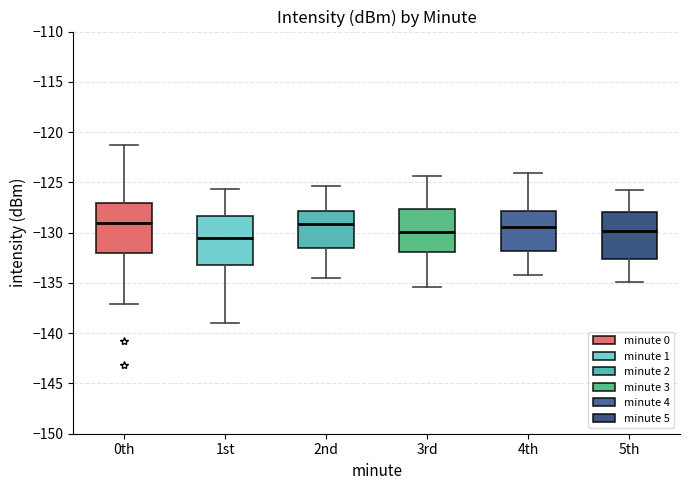

Reading left to right, transcribe this box plot: for each box, give where its median line is, the range the box spans, and where its two whiskers end, as read against the y-axis. The values are not printed on the chart, so give them approximately, as read against the axis.

0th: median -129.0, box -132.0 to -127.0, whiskers -137.0 to -121.5
1st: median -130.5, box -133.0 to -128.5, whiskers -139.0 to -125.5
2nd: median -129.0, box -131.5 to -128.0, whiskers -134.5 to -125.5
3rd: median -130.0, box -132.0 to -127.5, whiskers -135.5 to -124.5
4th: median -129.5, box -132.0 to -128.0, whiskers -134.0 to -124.0
5th: median -130.0, box -132.5 to -128.0, whiskers -135.0 to -126.0